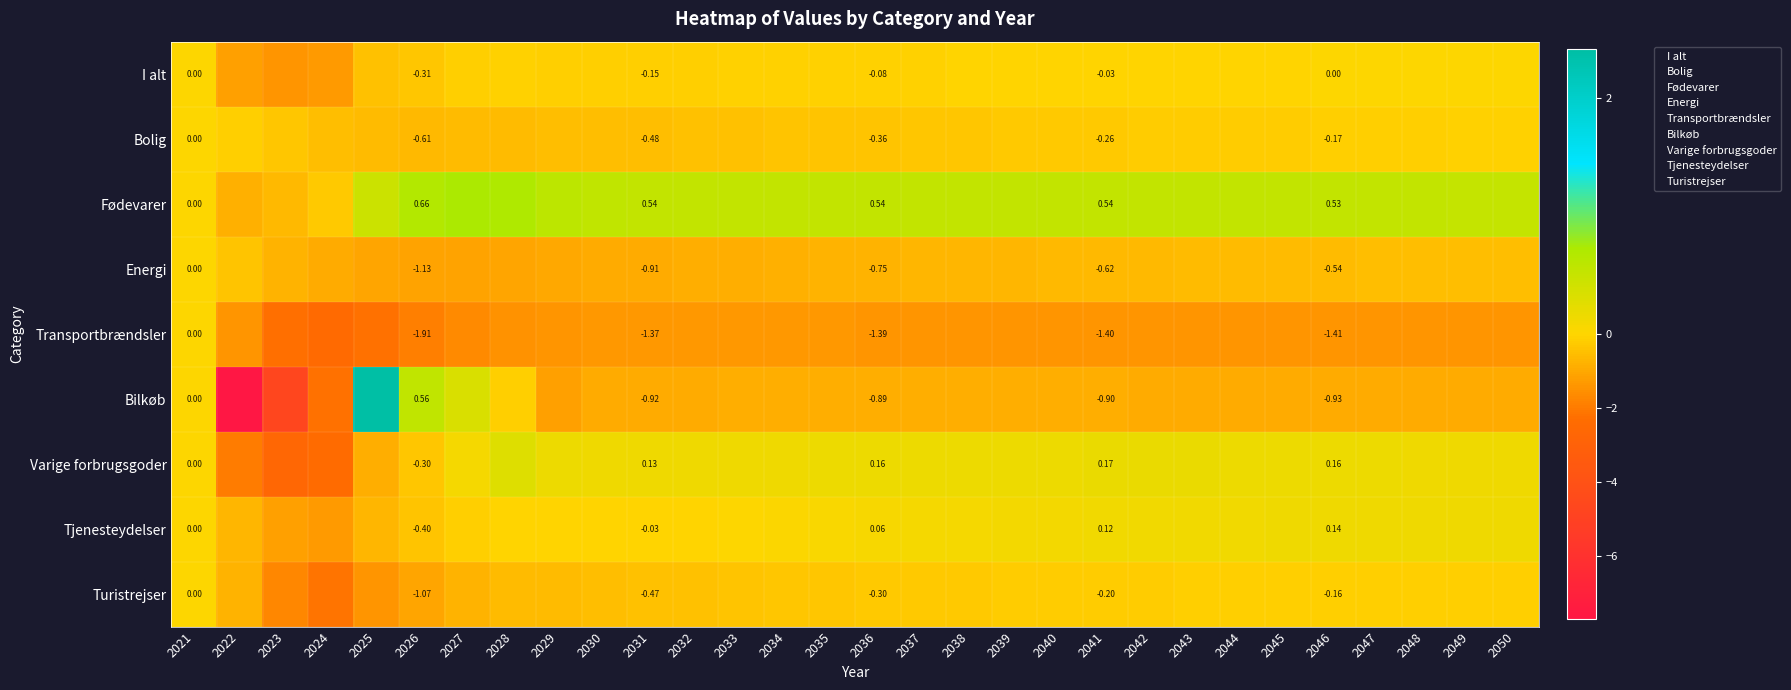

List the series in order of their peak value, lowest first.

Bolig, Energi, Transportbrændsler, Turistrejser, I alt, Tjenesteydelser, Varige forbrugsgoder, Fødevarer, Bilkøb